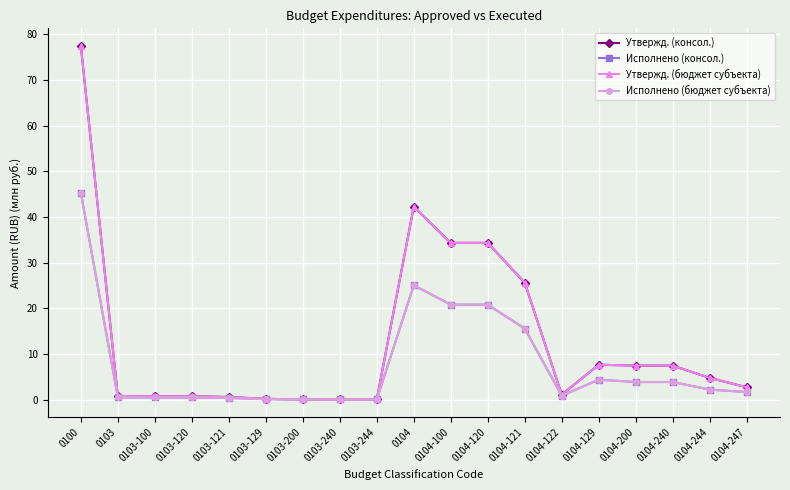

True or false: Исполнено (консол.) and Утвержд. (бюджет субъекта) intersect in this chart.

False